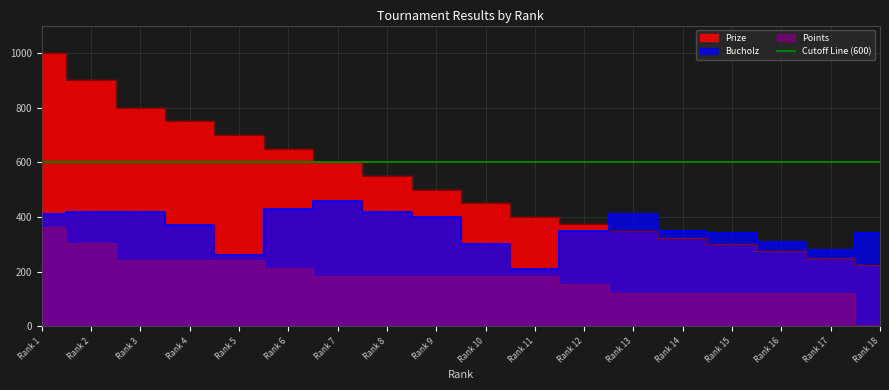

What value does the Prize series have at Rank 9, to the nearest 100?

500